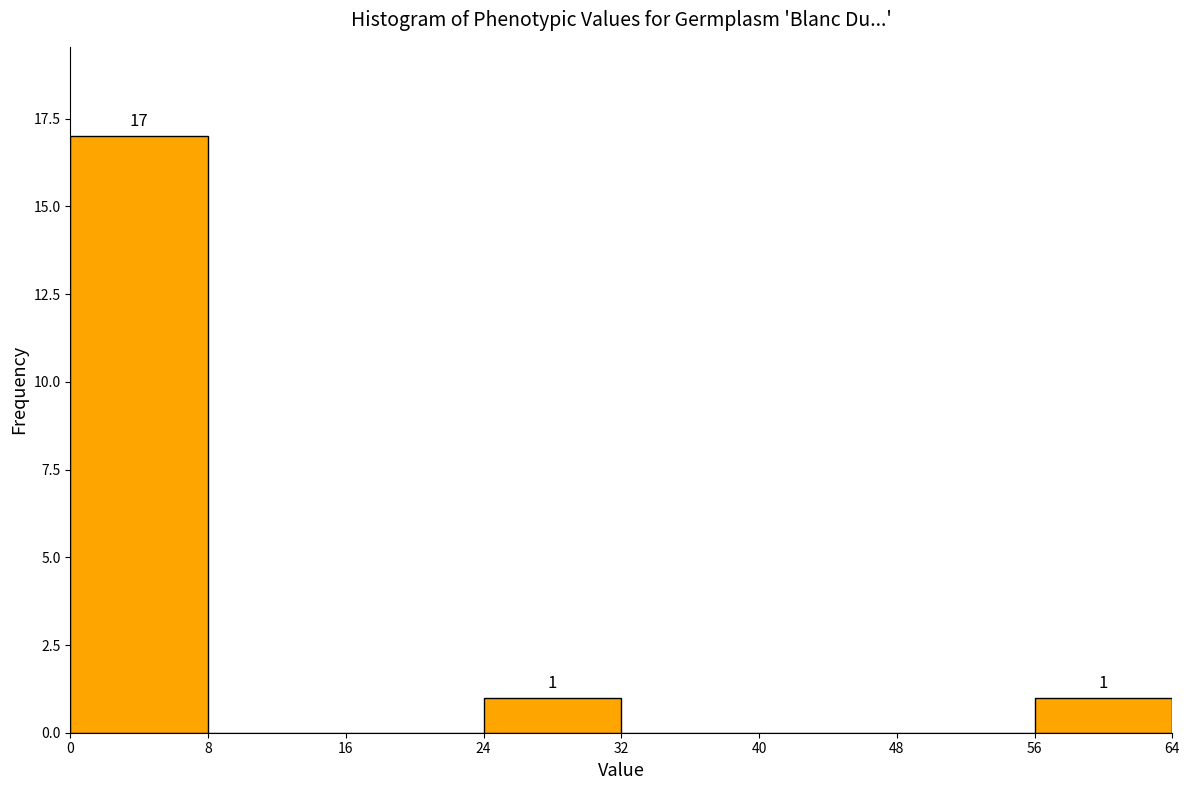

Over which range of the x-axis is the bar tallest?

0 to 8